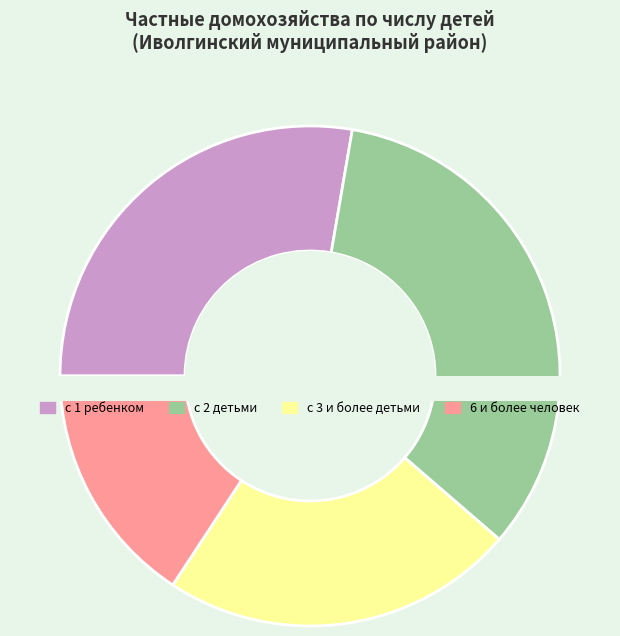

To the nearest percent, what is the average slice percentage?

25%